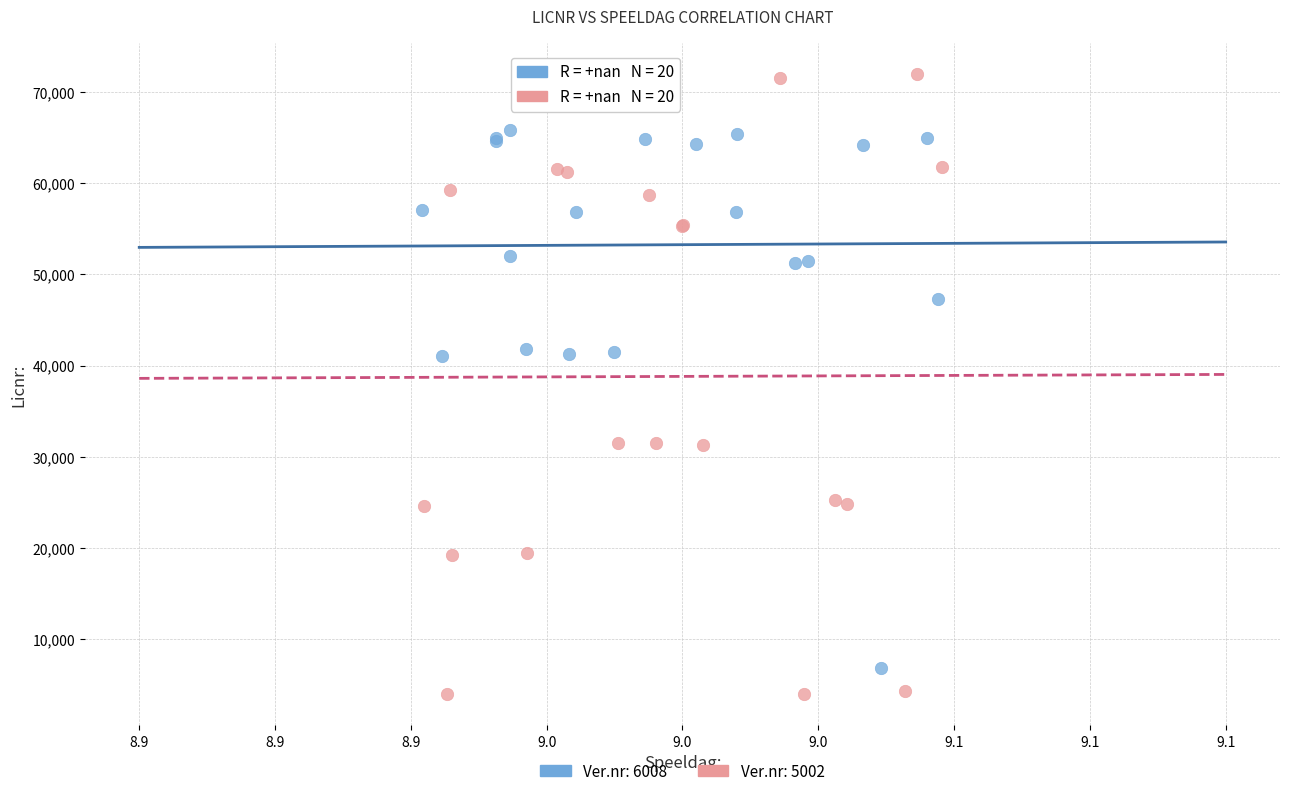

Which series has the largest Y range (max minus min)?

Ver.nr: 5002